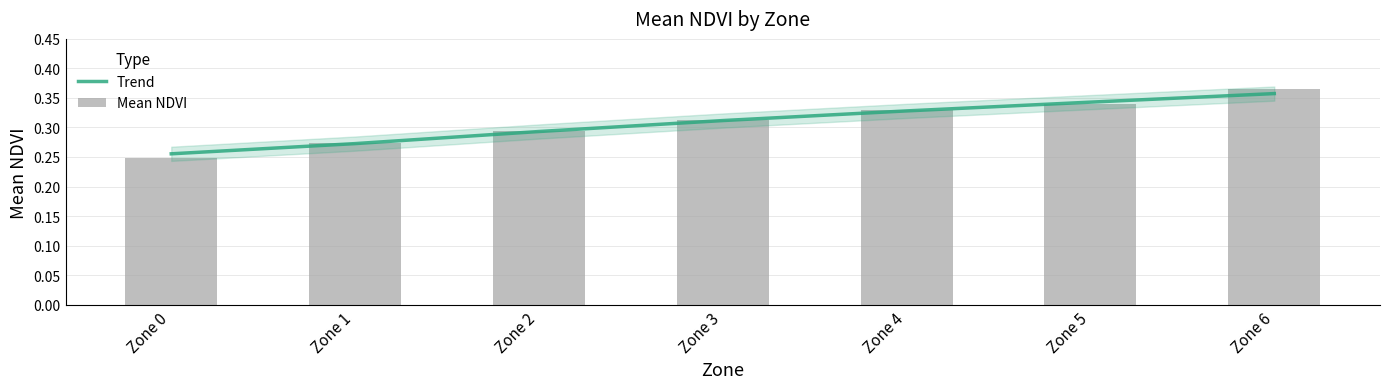

What is the sum of all Trend values?

2.2